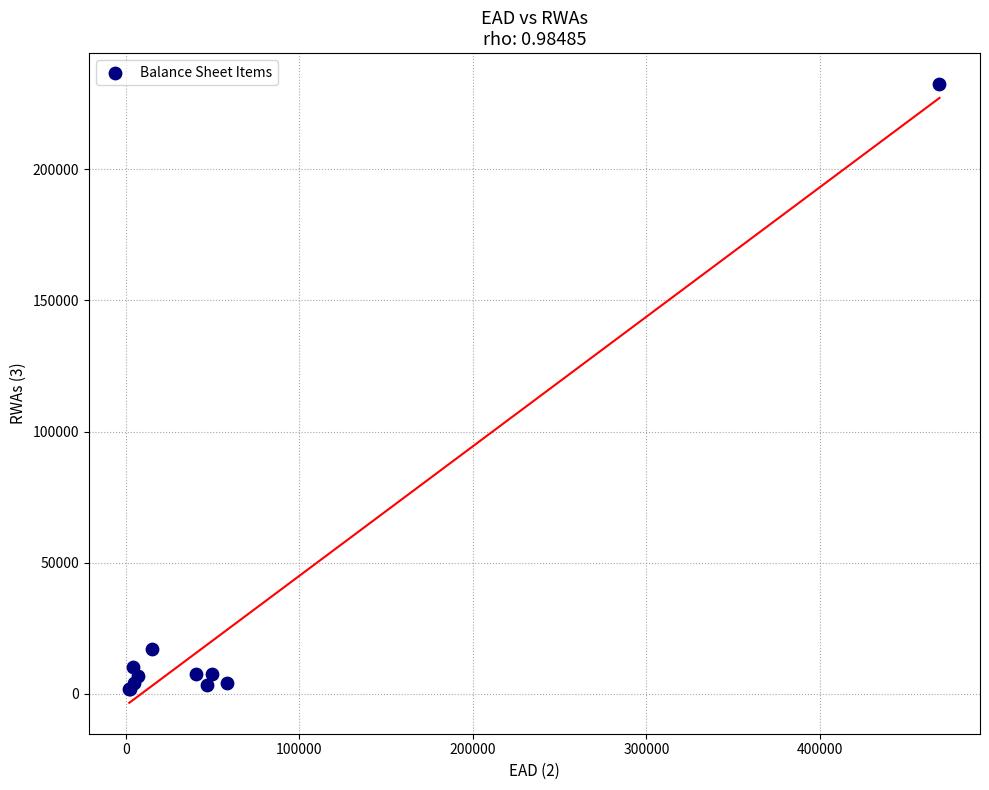

What Y value in the scatter plot is closest to 117115?

16920.2